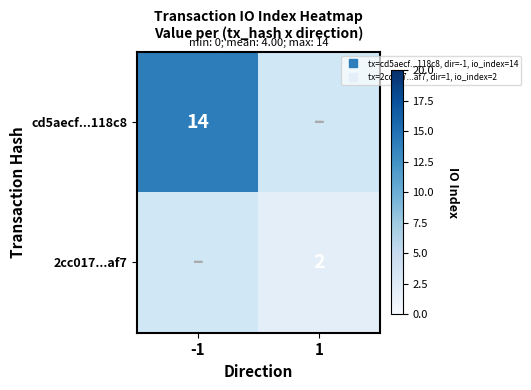

At which category does the chart reach its peak across all series?

-1